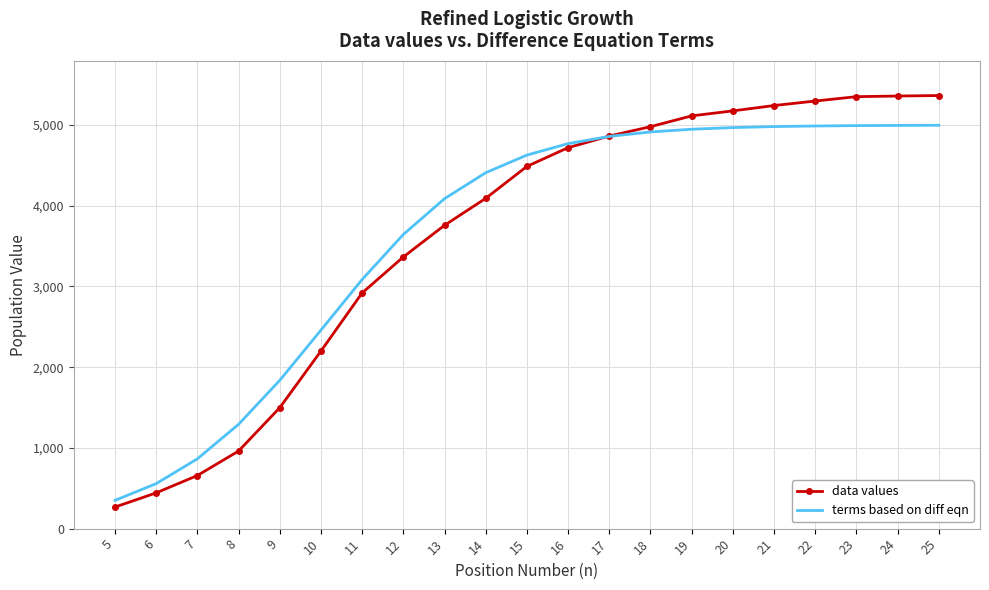

Which series has the widest spread of values?

data values